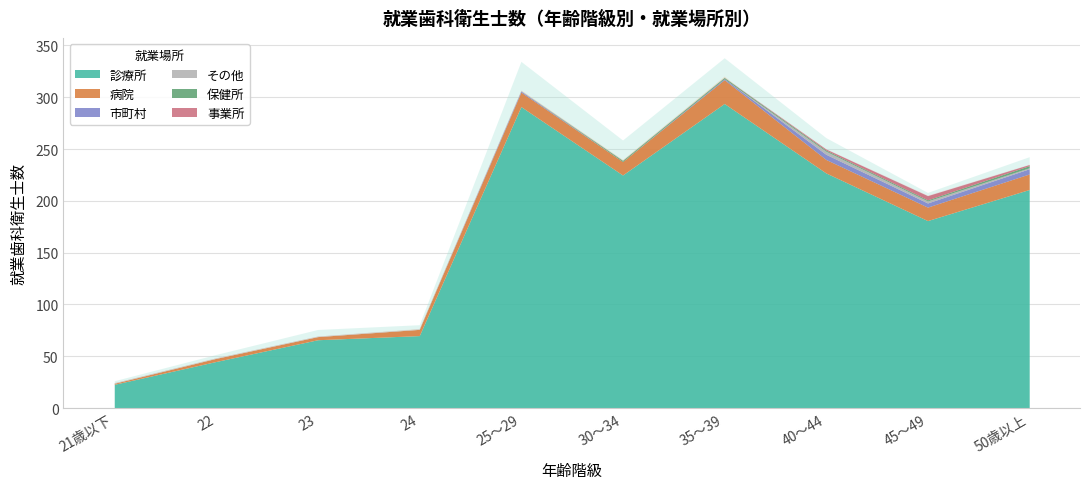

The value of 病院 at 35～39 is 23. True or false?

True